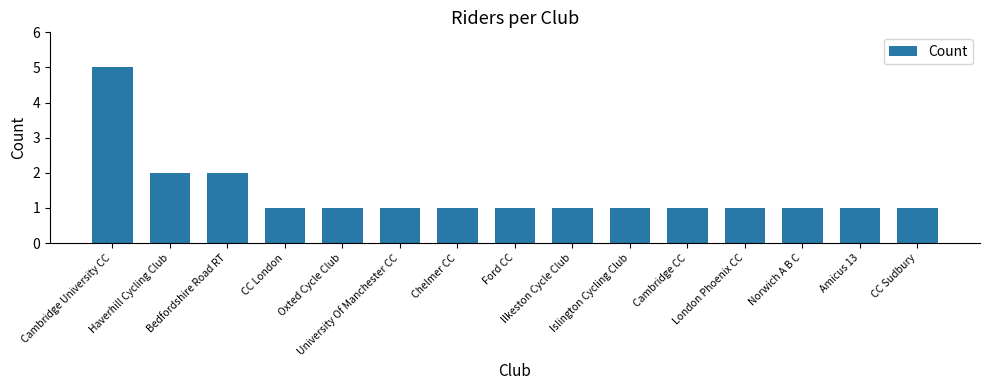

Reading right to left, extract all data points from this chart.

1	1	1	1	1	1	1	1	1	1	1	1	2	2	5